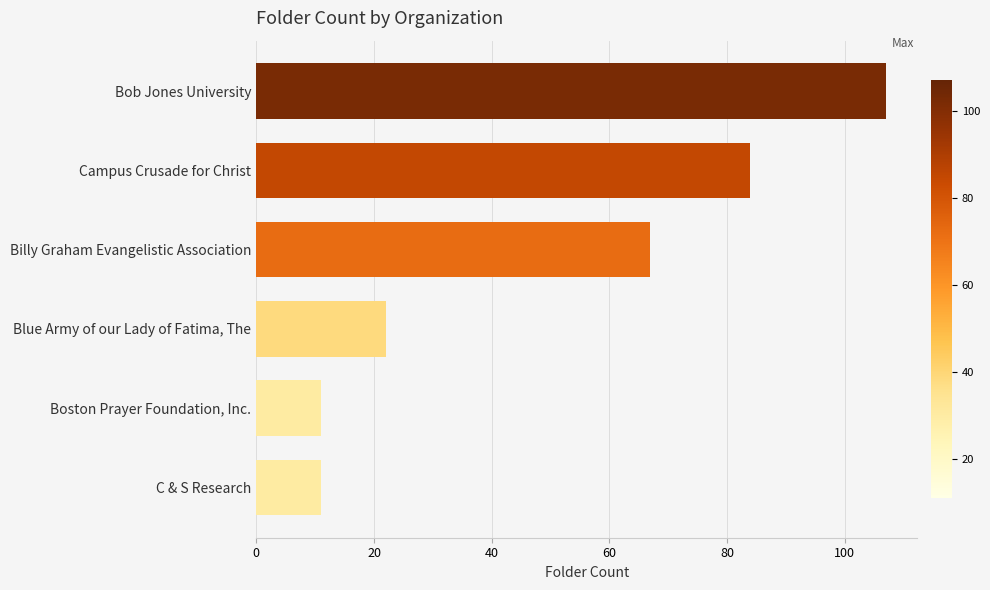

What is the difference between the maximum and second lowest values?

96